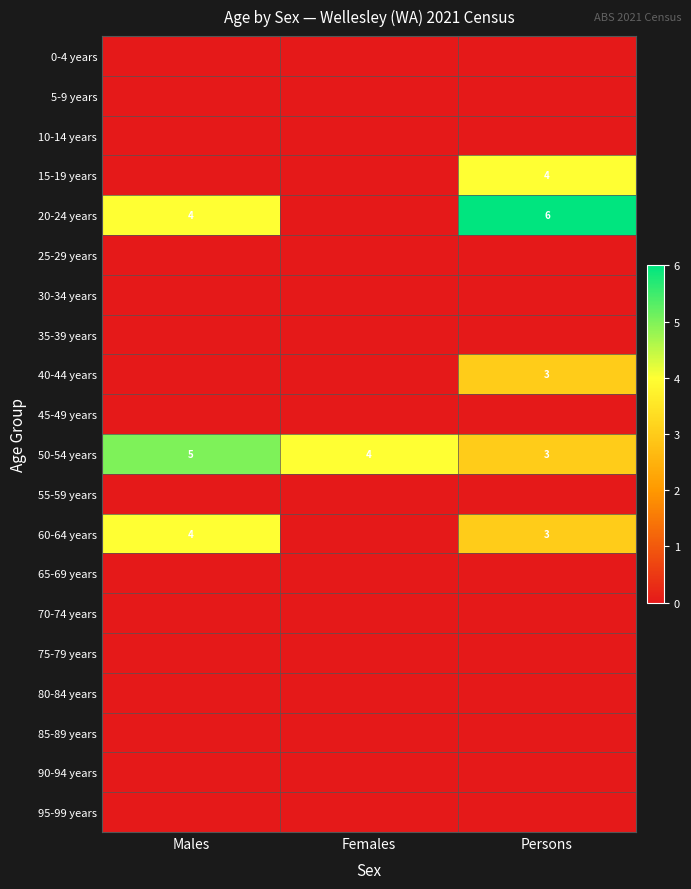

True or false: 20-24 years has a value of 4 at Males.

True